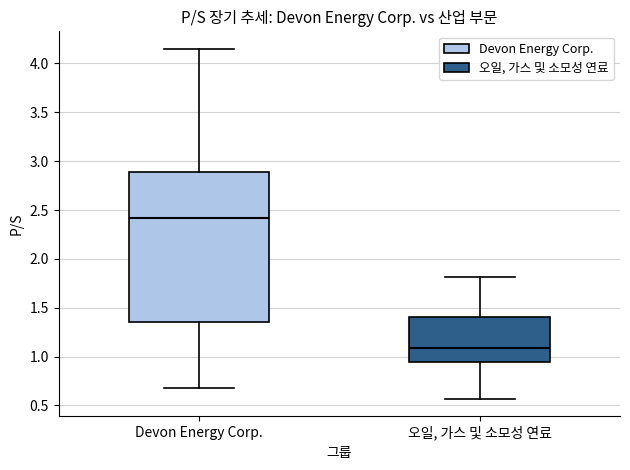

Reading left to right, transcribe this box plot: for each box, give where its median line is, the range the box spans, and where its two whiskers end, as read against the y-axis. The values are not printed on the chart, so give them approximately, as read against the axis.

Devon Energy Corp.: median 2.40, box 1.35 to 2.90, whiskers 0.70 to 4.15
오일, 가스 및 소모성 연료: median 1.10, box 0.95 to 1.40, whiskers 0.55 to 1.80